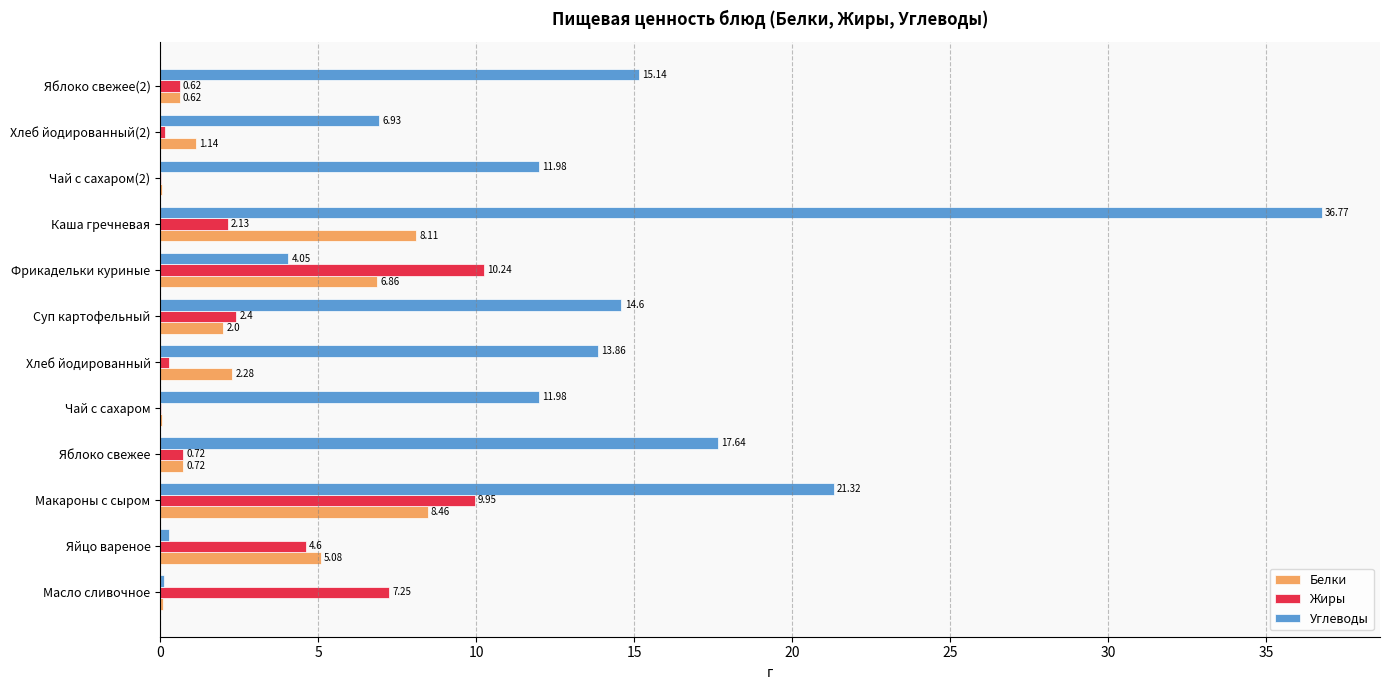

Is the value of Белки at Суп картофельный greater than the value of Углеводы at Яблоко свежее?

No